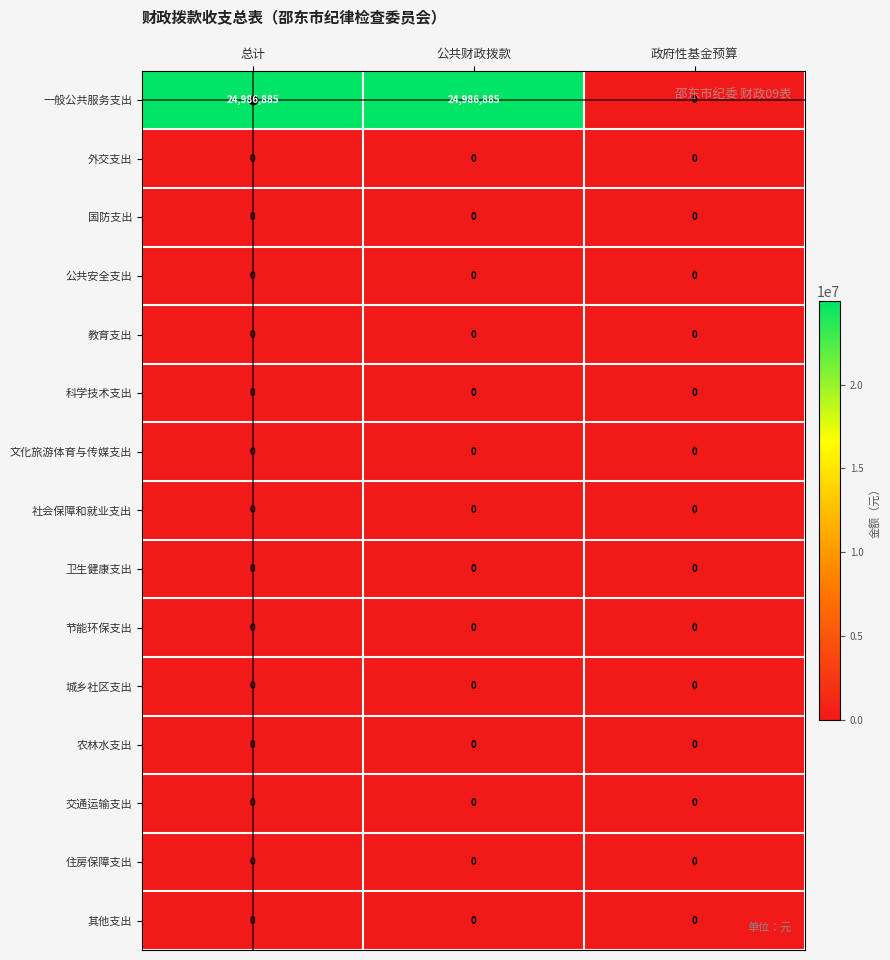

Which series has the widest spread of values?

一般公共服务支出